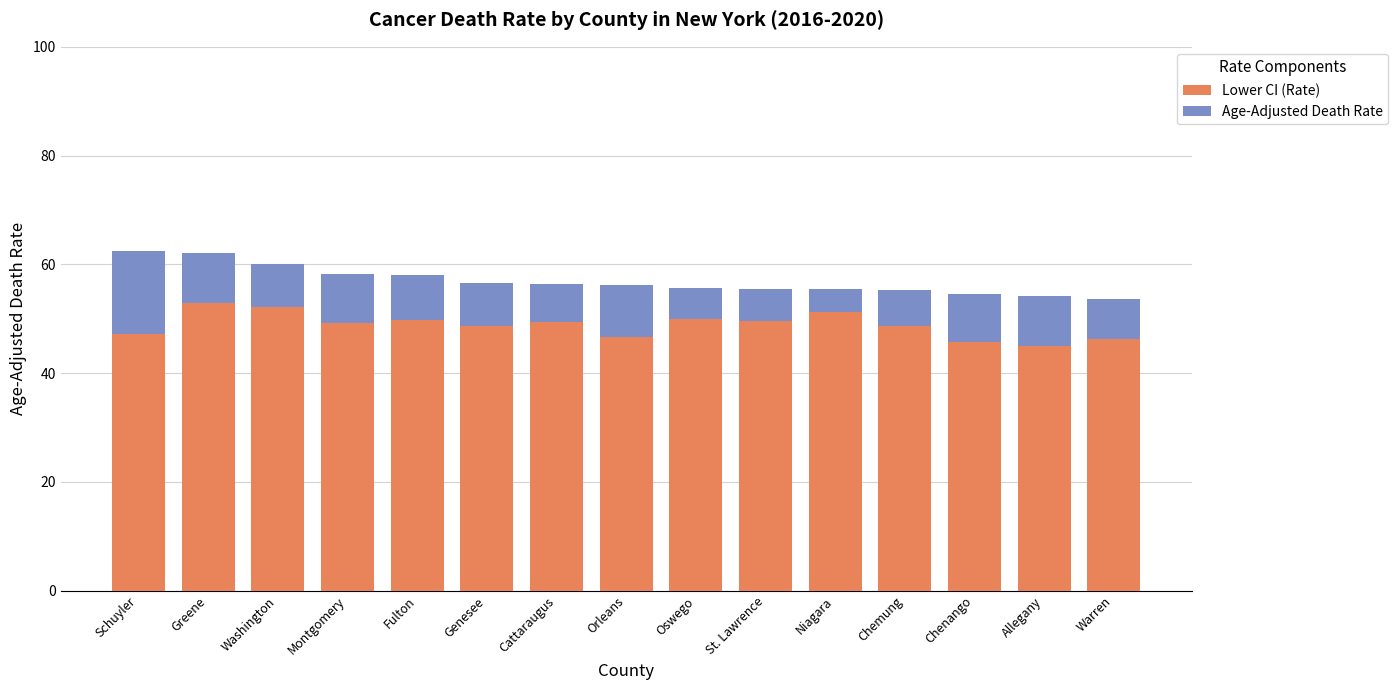

What is the total value across all series at Cattaraugus?

56.4